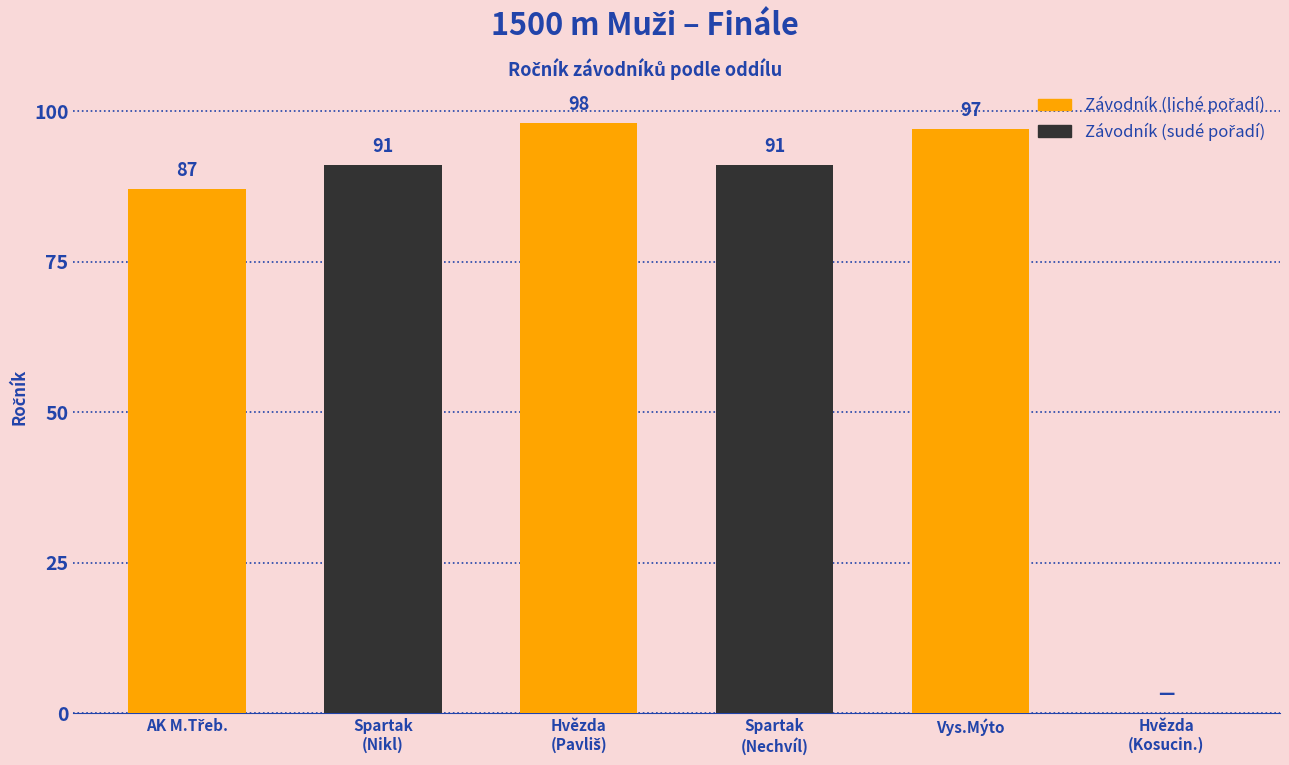

What is the change in value from Spartak
(Nikl) to Vys.Mýto?

+6